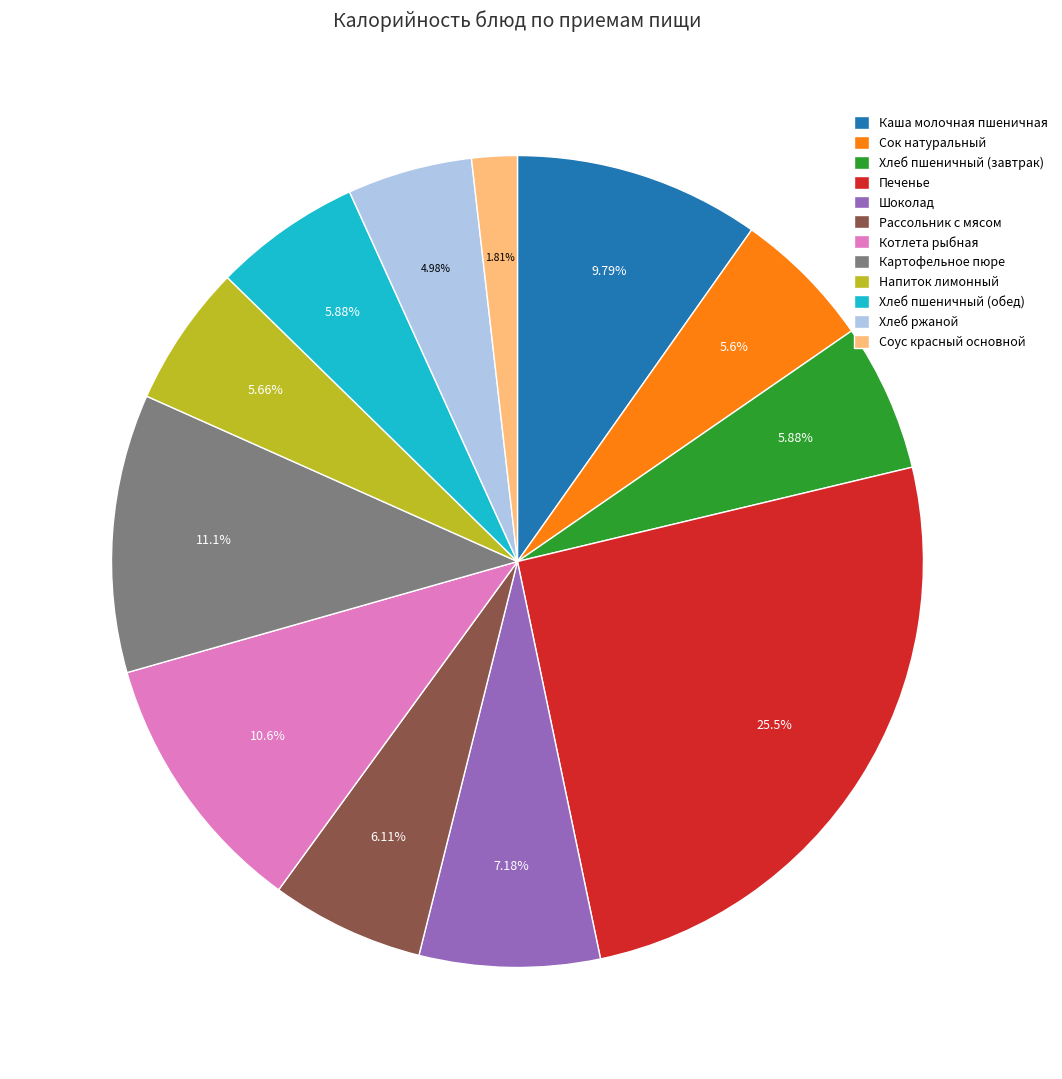

To the nearest percent, what percentage of the pie is Рассольник с мясом?

6%